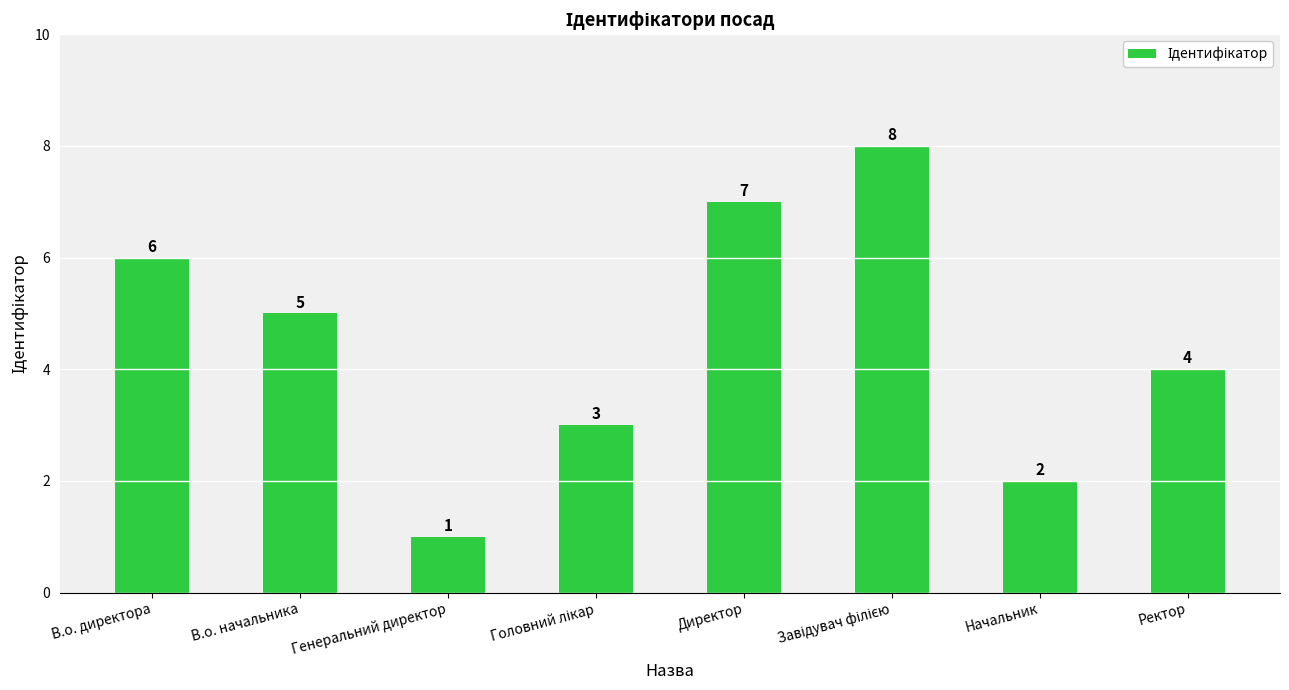

True or false: the data shows 4 at Директор.

False